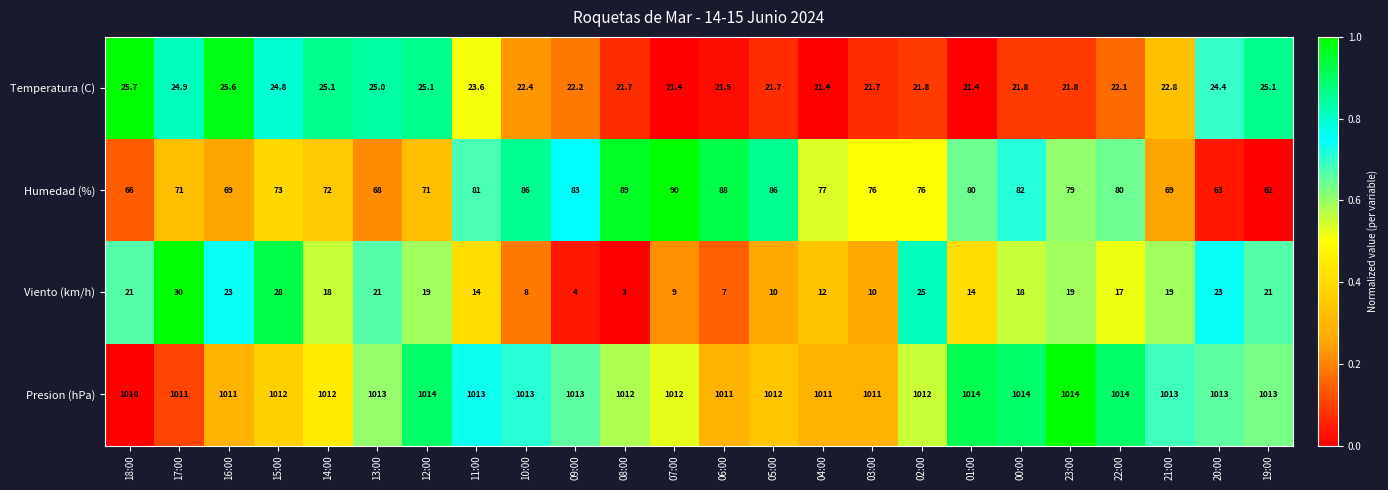

Where does the Humedad (%) series first go above 77?

11:00